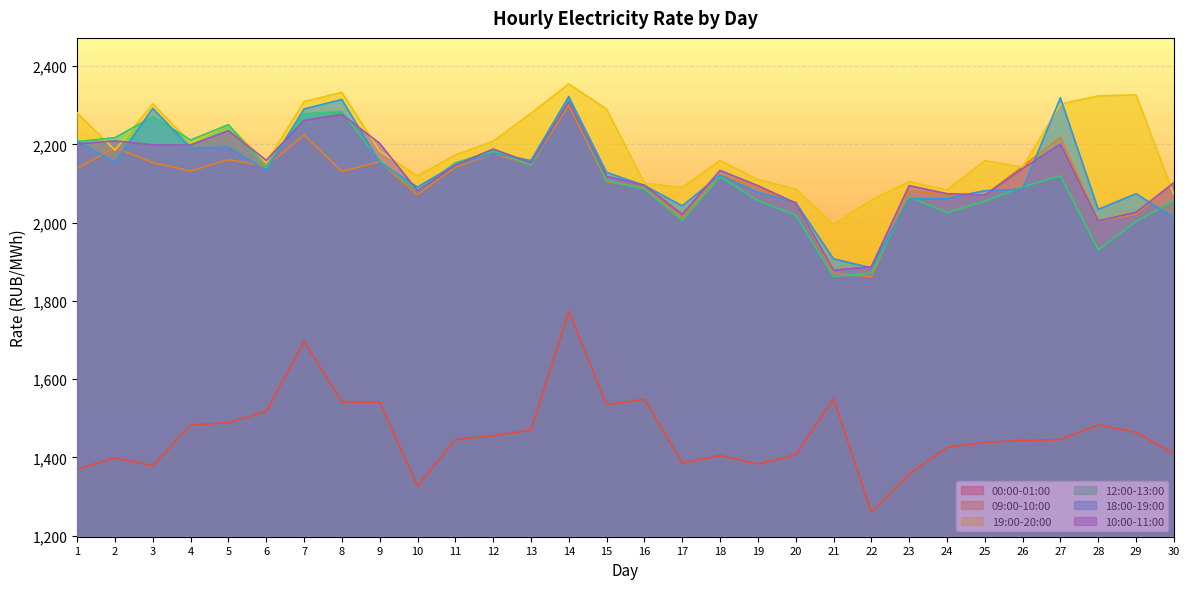

Between which two adjacent categories do 10:00-11:00 and 09:00-10:00 first intersect?

25 and 26